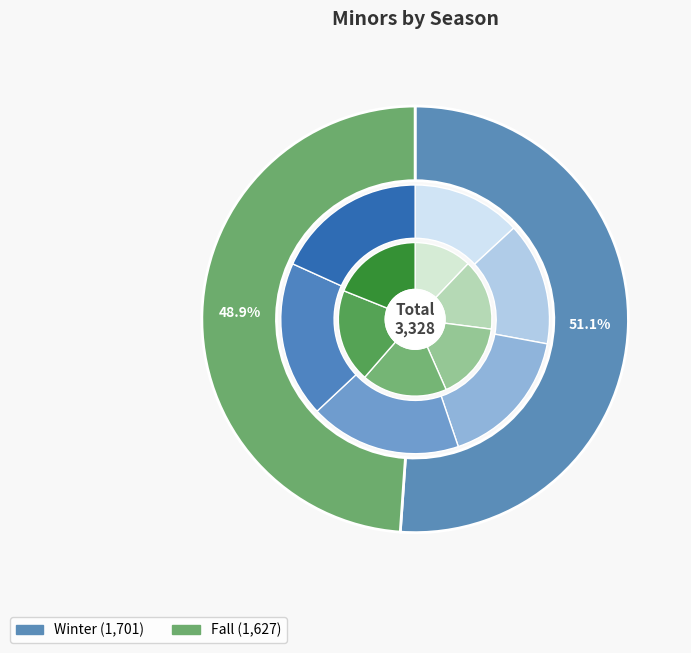

To the nearest percent, what percentage of the pie is 2012?

16%